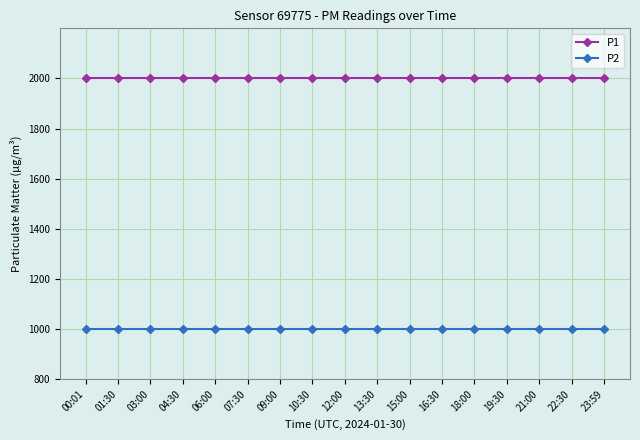

True or false: P1 and P2 cross at least once.

False